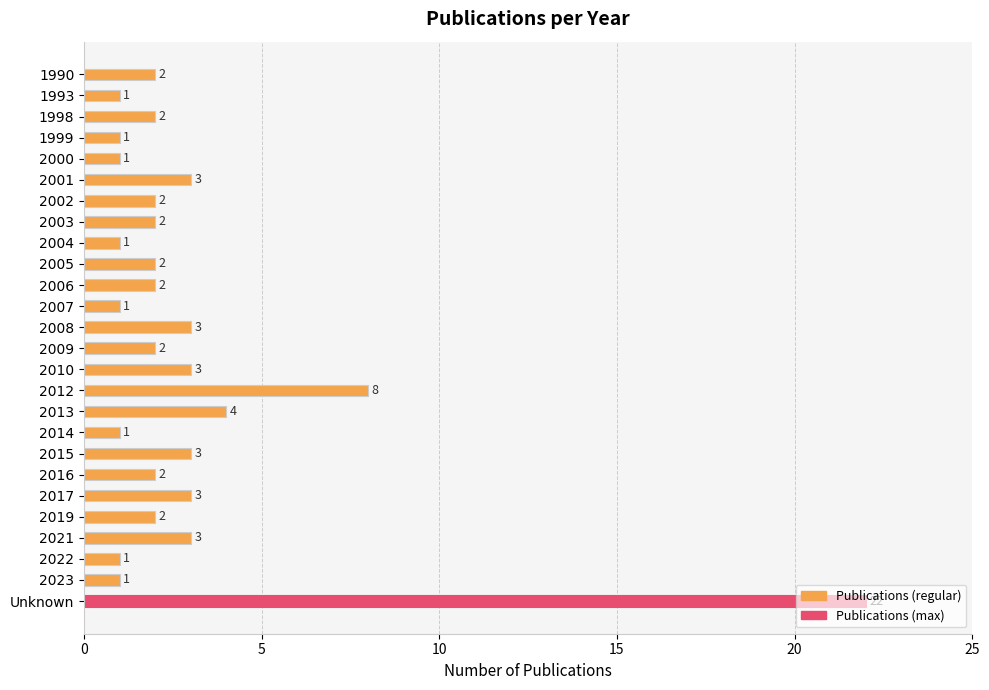

What is the ratio of the value at 2021 to the value at 2002?

1.5